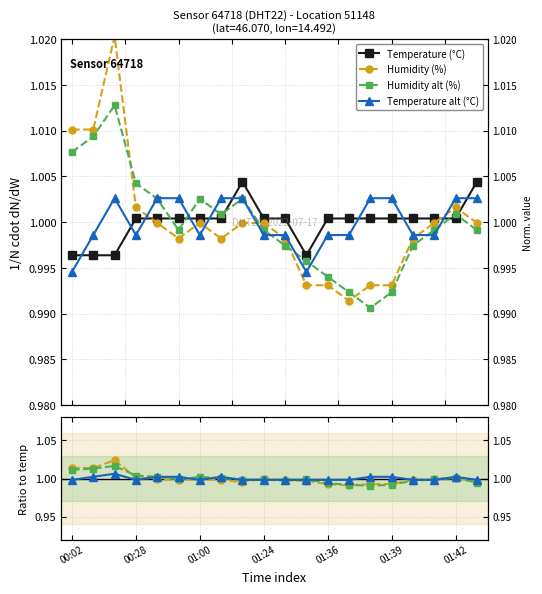

What are all the series names shown in the legend?

Temperature (°C), Humidity (%), Humidity alt (%), Temperature alt (°C)